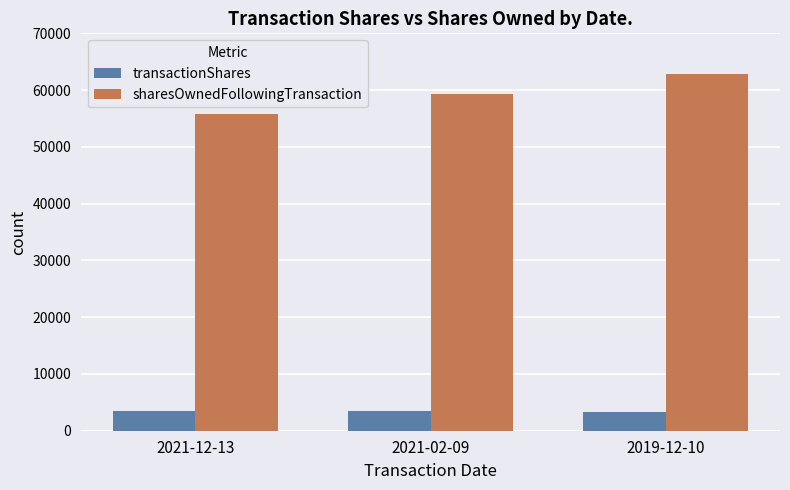

What is the difference between the sharesOwnedFollowingTransaction values at 2021-12-13 and 2019-12-10?

7000